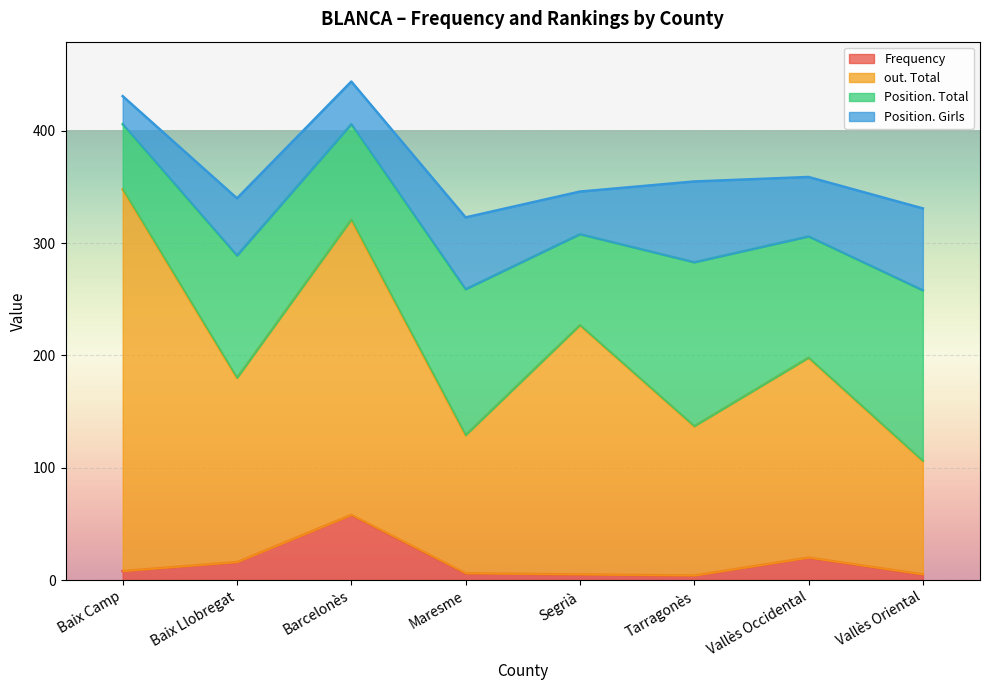

What is the difference between the maximum and minimum values in the Frequency series?

54